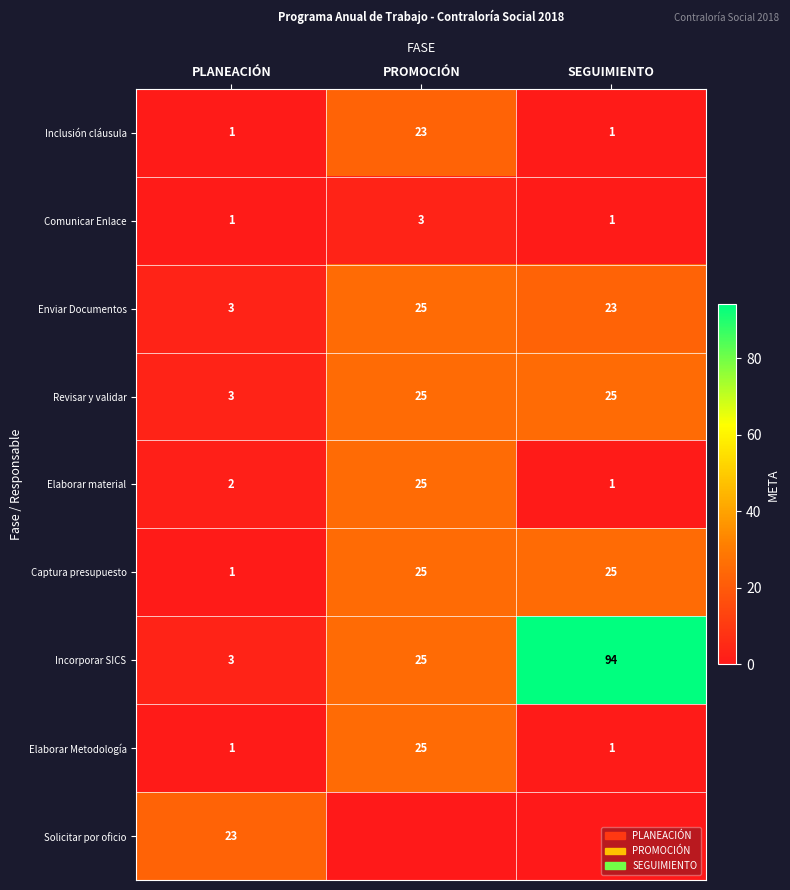

What is the sum of all Comunicar Enlace values?

5